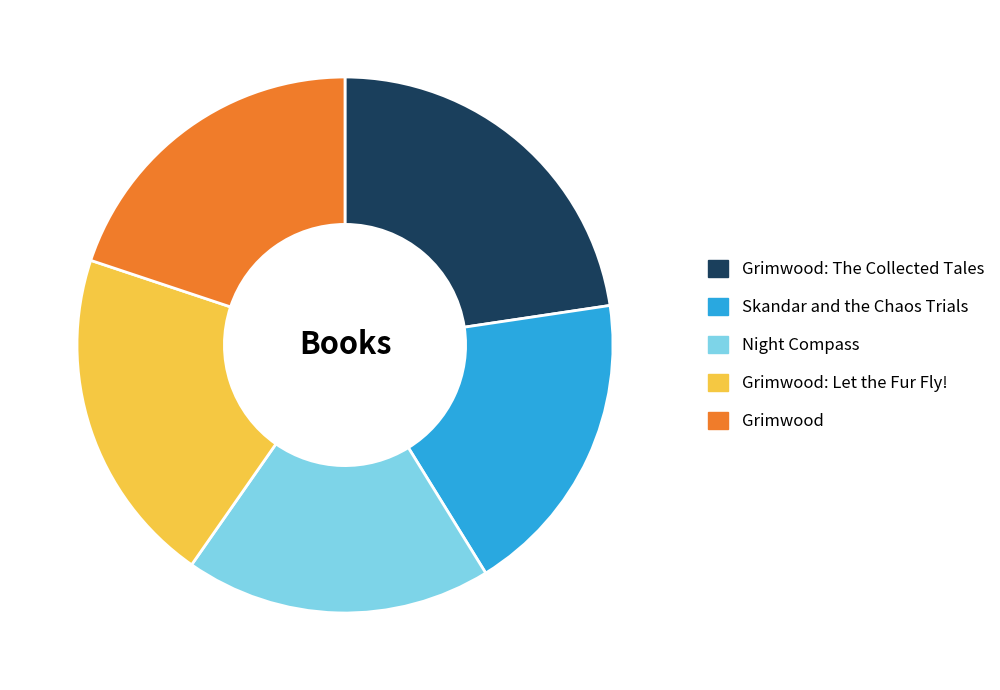

Does Night Compass account for over 50% of the chart?

No